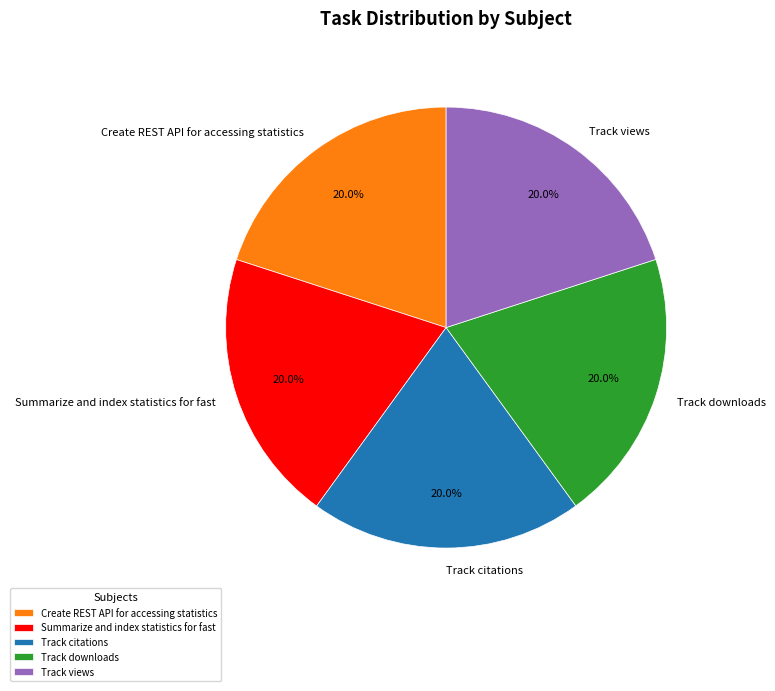

Is there a majority slice in this chart?

No